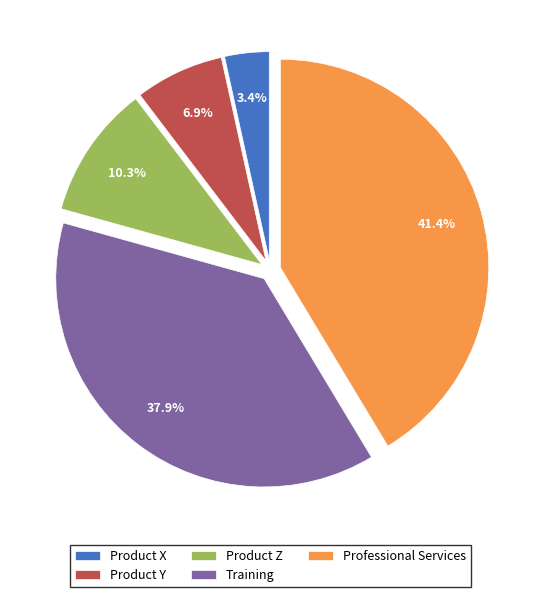

To the nearest percent, what is the combined percentage of Product X and Product Z?

14%